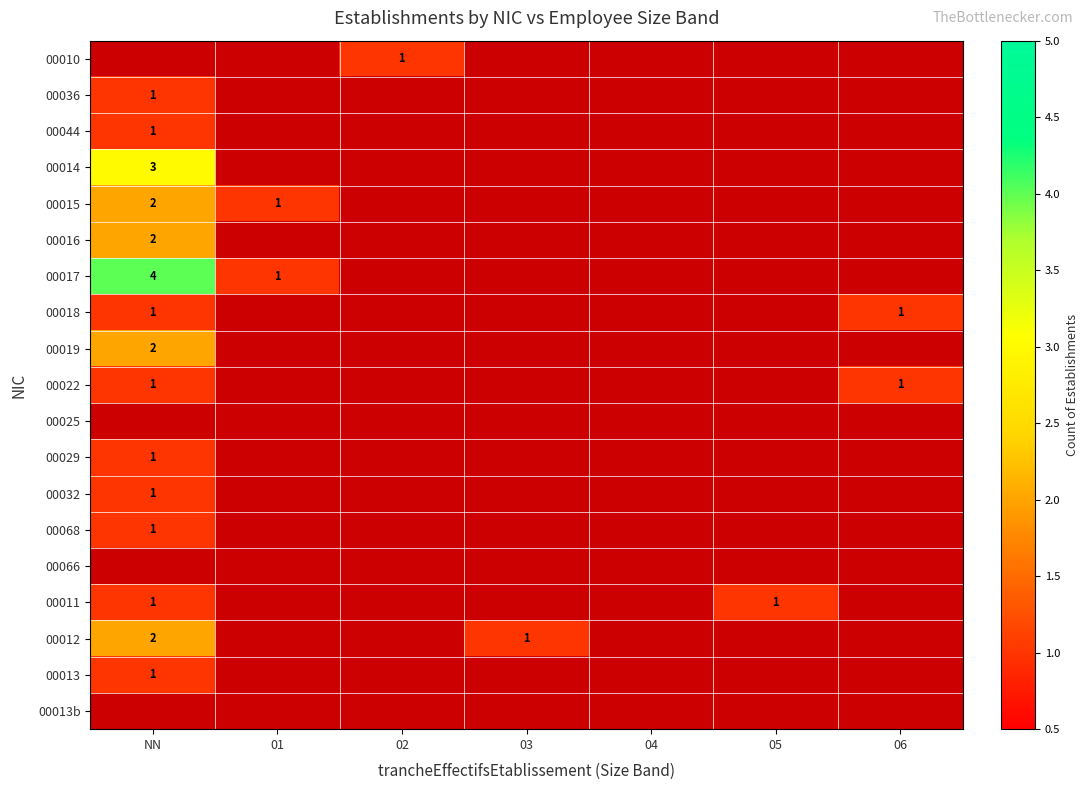

Is it true that 00022 equals 1 at NN?

True